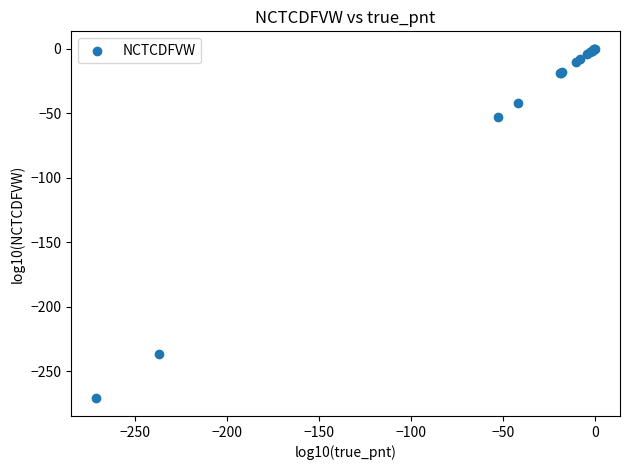

What Y value in the scatter plot is closest to -135?

-52.9